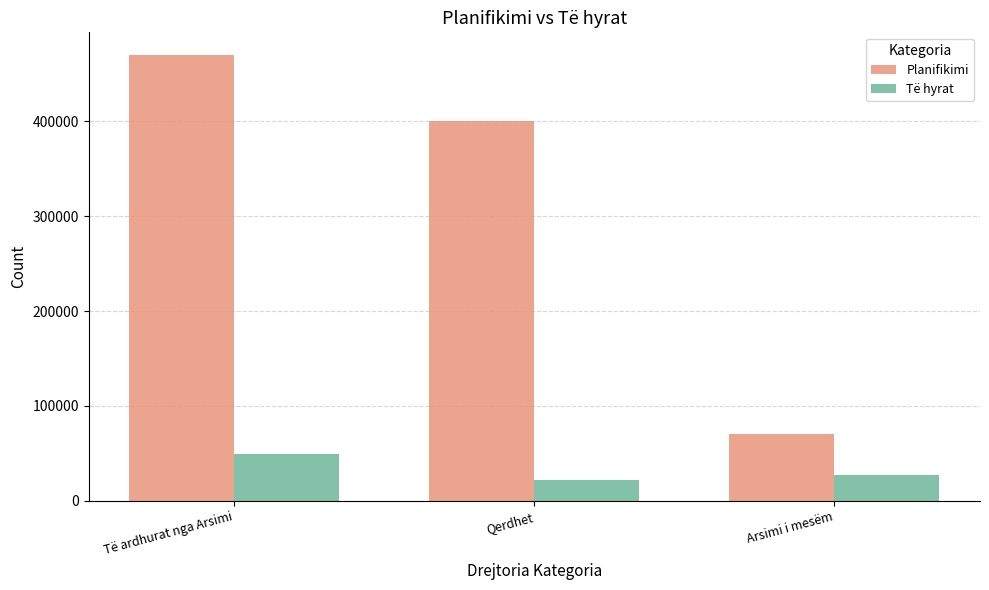

List the labels in order of Të hyrat value, smallest first.

Qerdhet, Arsimi i mesëm, Të ardhurat nga Arsimi